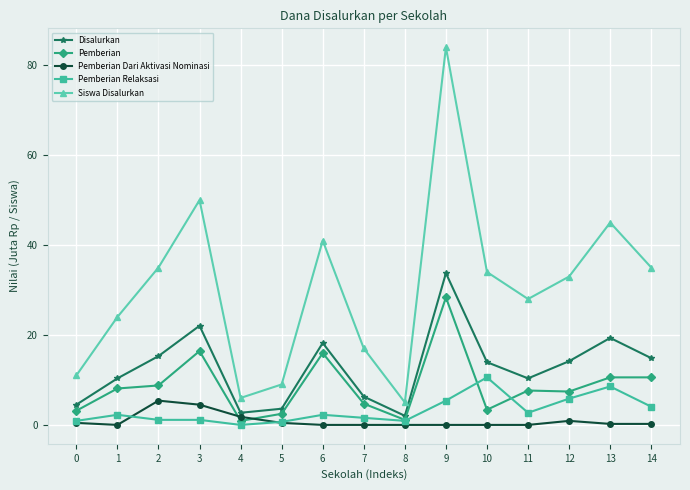

True or false: Pemberian Dari Aktivasi Nominasi has a value of -3.1 at 10.

False